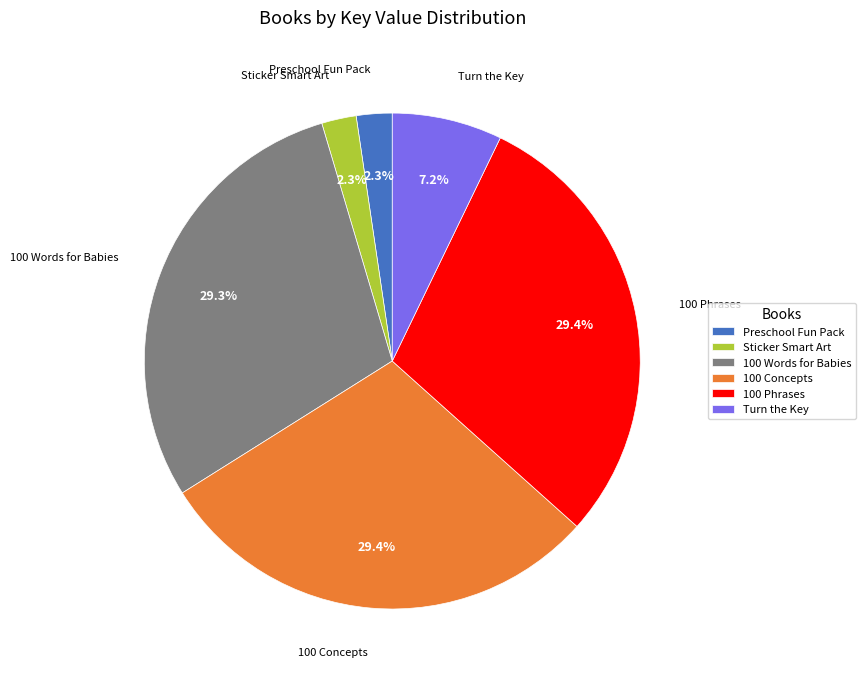

Is 100 Phrases the majority of the pie?

No